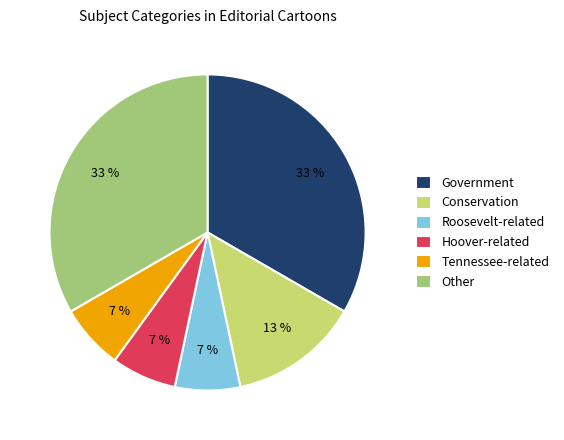

To the nearest percent, what percentage of the pie is Hoover-related?

7%